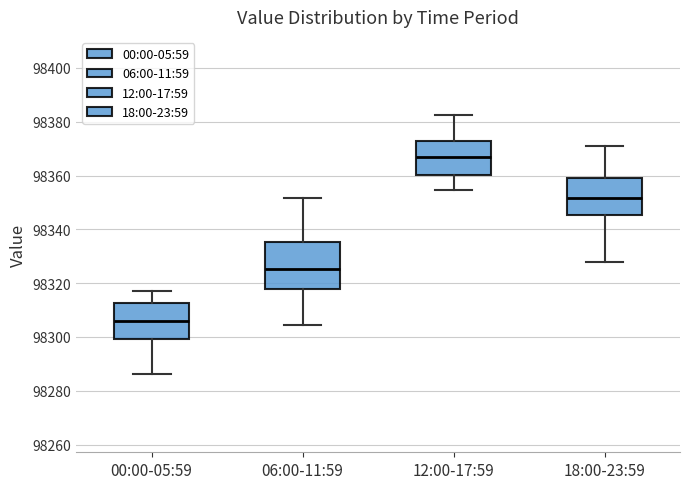

Reading left to right, read every box against the y-axis: the position of its median line, the range the box covers, and the ends of its whiskers. The values are not printed on the chart, so give them approximately, as read against the axis.

00:00-05:59: median 98306, box 98300 to 98312, whiskers 98286 to 98318
06:00-11:59: median 98326, box 98318 to 98336, whiskers 98304 to 98352
12:00-17:59: median 98366, box 98360 to 98372, whiskers 98354 to 98382
18:00-23:59: median 98352, box 98346 to 98360, whiskers 98328 to 98370